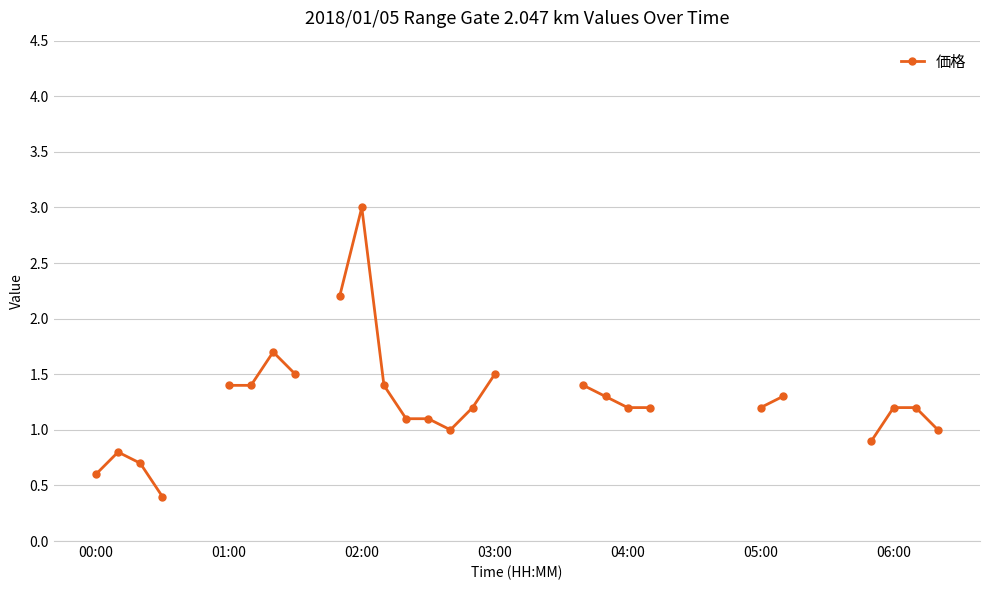

What is the minimum value shown in the chart?

0.4